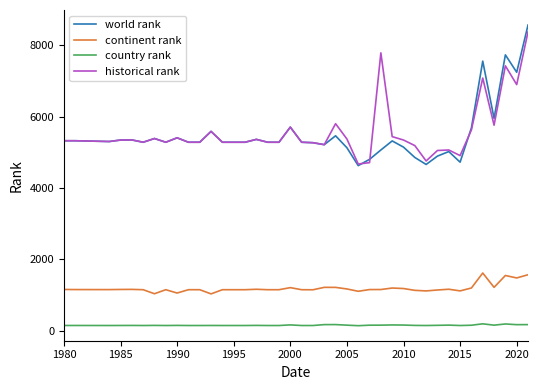

True or false: continent rank and historical rank intersect in this chart.

False